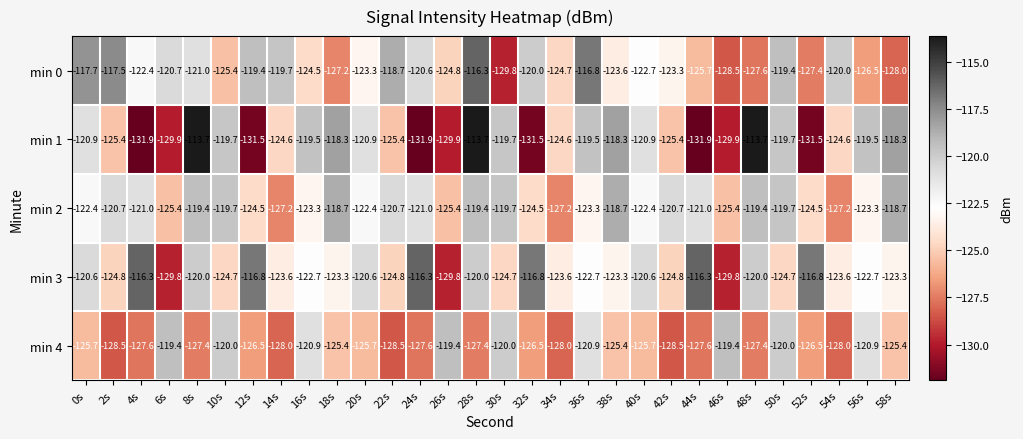

Is it true that min 0 equals -117.7 at 0s?

True